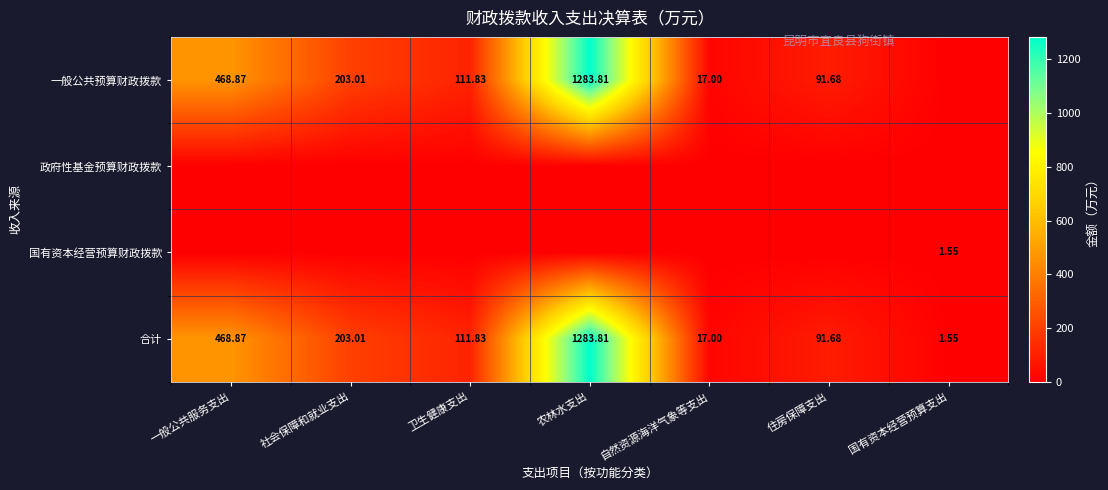

Is it true that 合计 equals 0.8 at 国有资本经营预算支出?

False